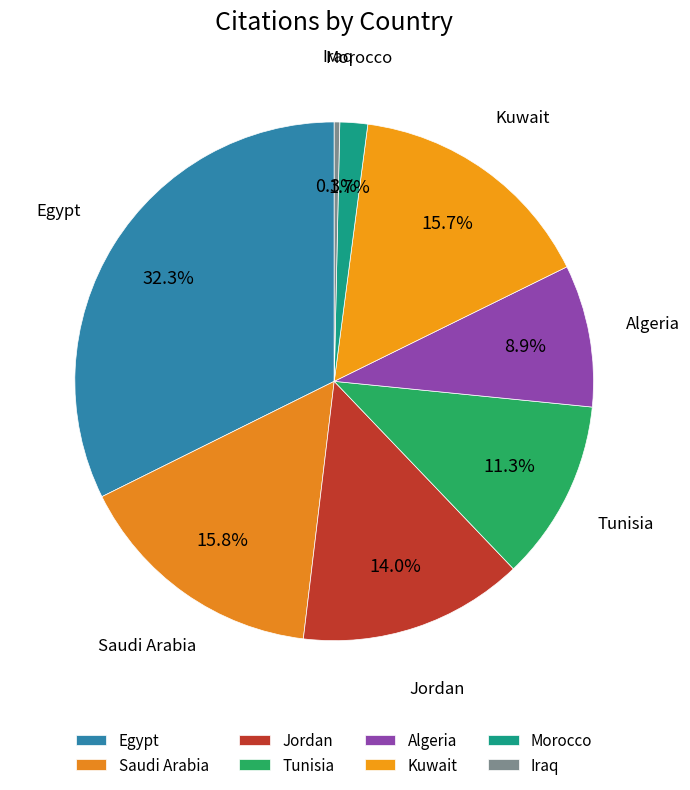

Between Iraq and Morocco, which is larger?

Morocco